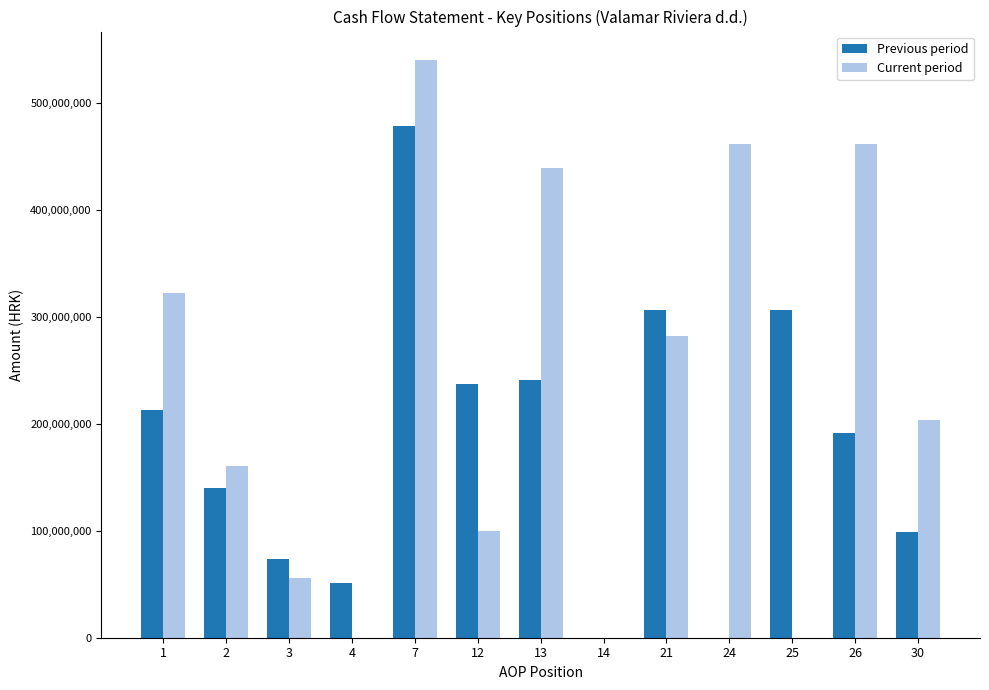

What is the total value across all series at 26?

652453989